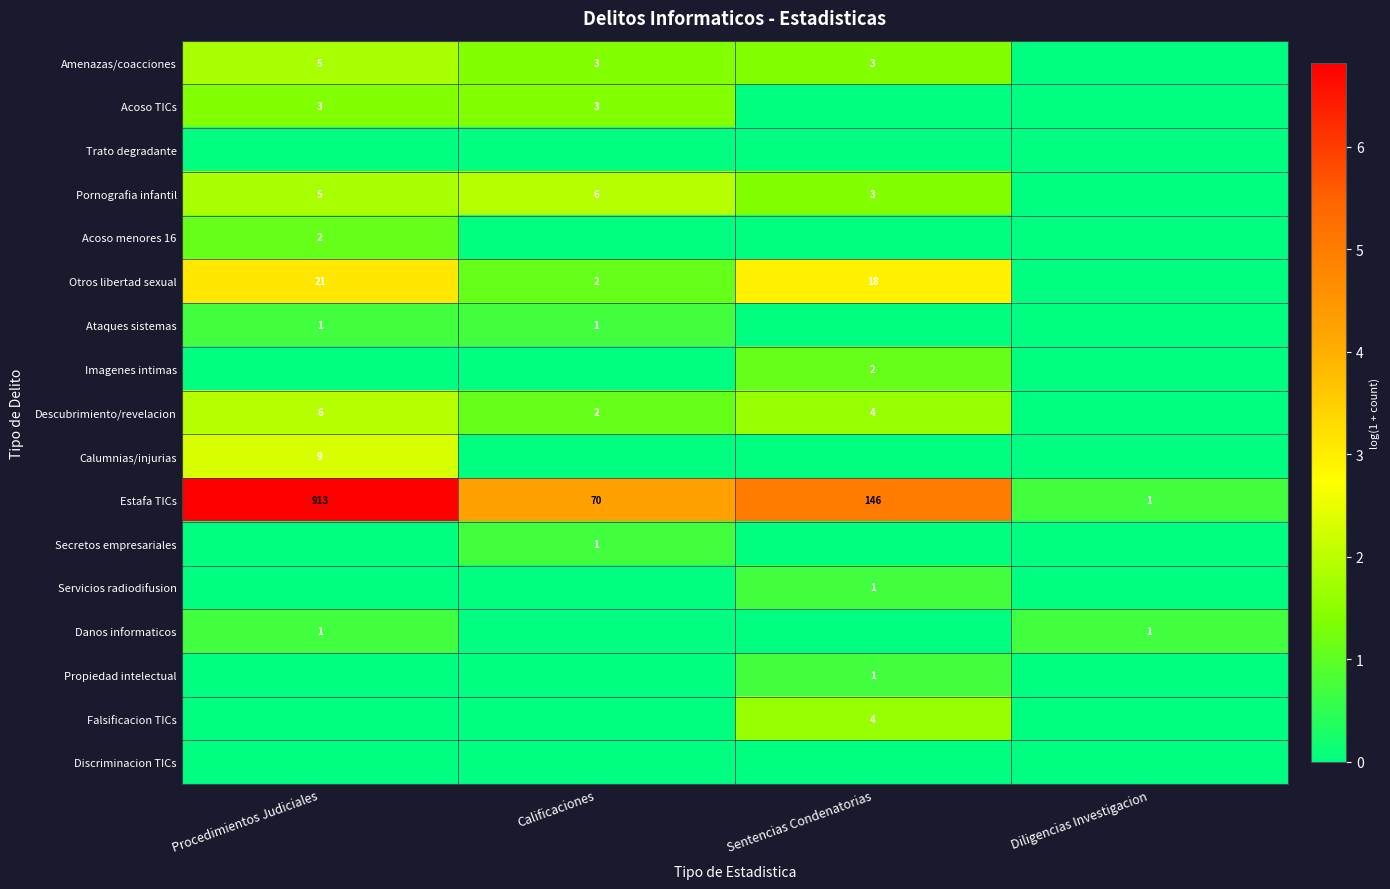

Between Calificaciones and Sentencias Condenatorias, which is larger?

Calificaciones